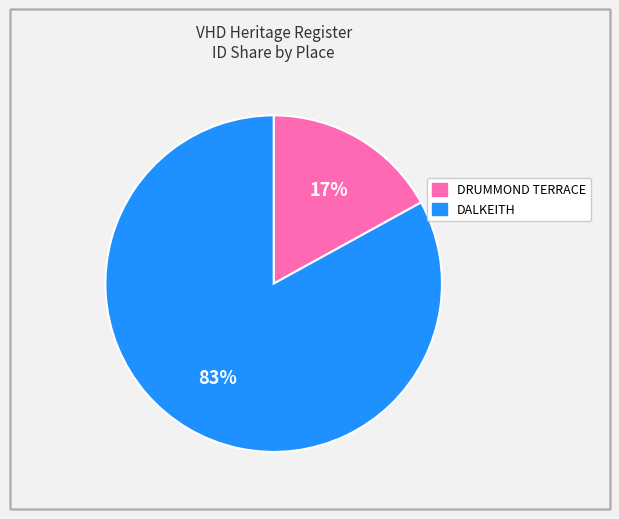

What percentage is the DALKEITH slice, to the nearest percent?

83%